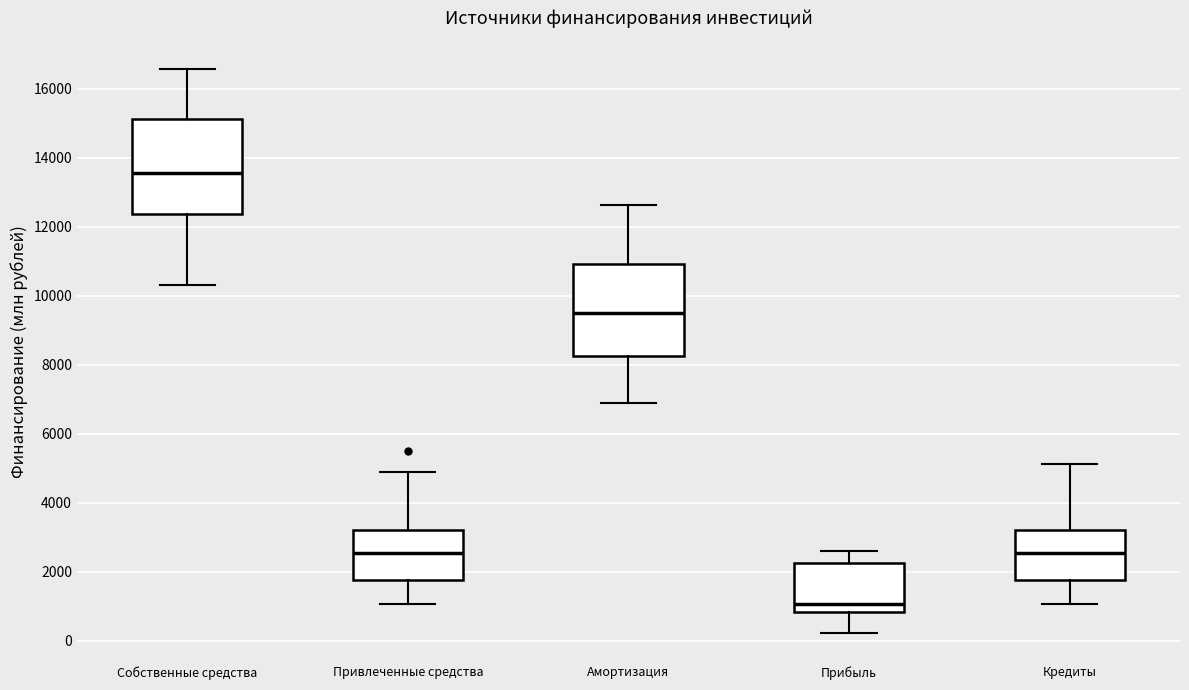

Where does the lower whisker of the box for Амортизация end on the y-axis? The values are not printed on the chart, so give them approximately, as read against the axis.

6800